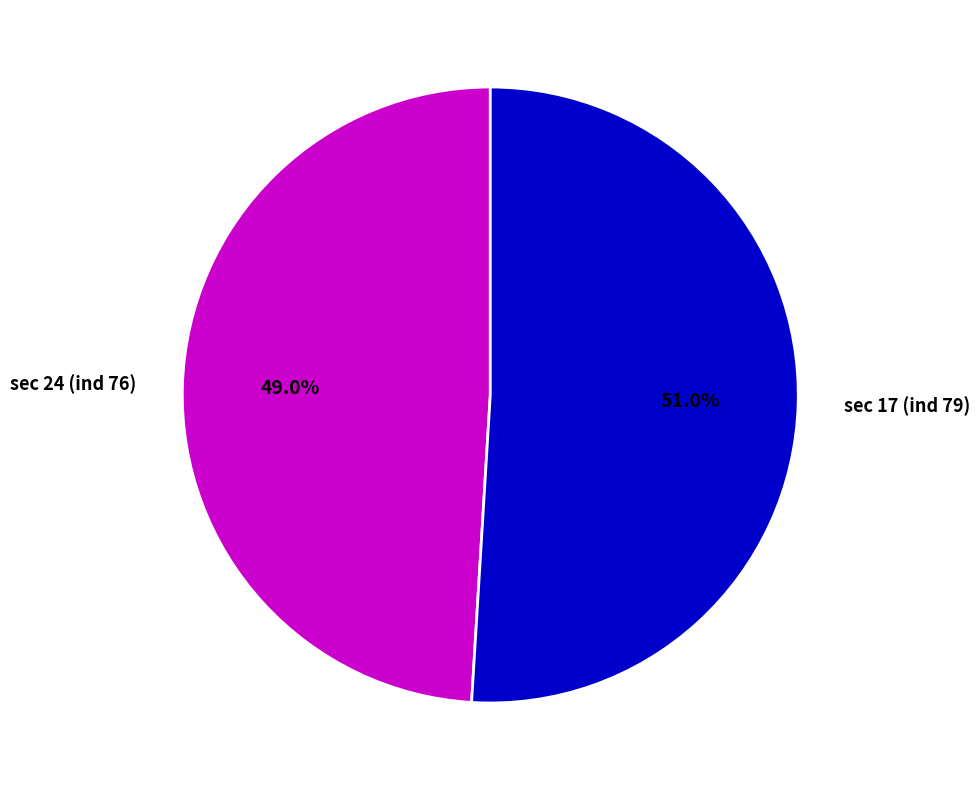

Which has a higher value, sec 24 (ind 76) or sec 17 (ind 79)?

sec 17 (ind 79)